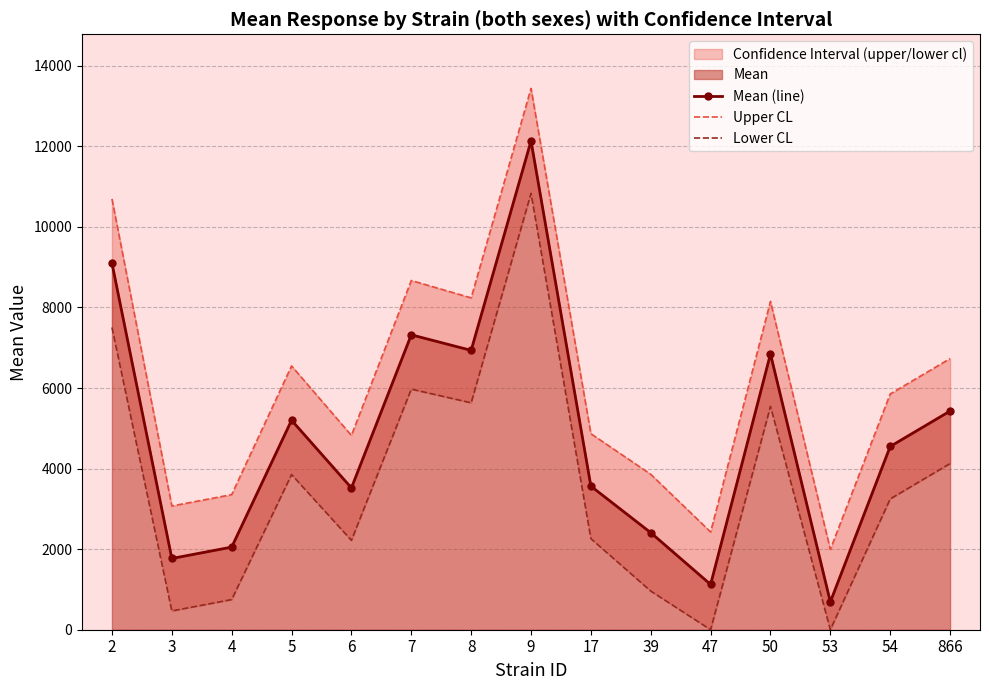

How many data points in Mean (line) are above 4549?

8